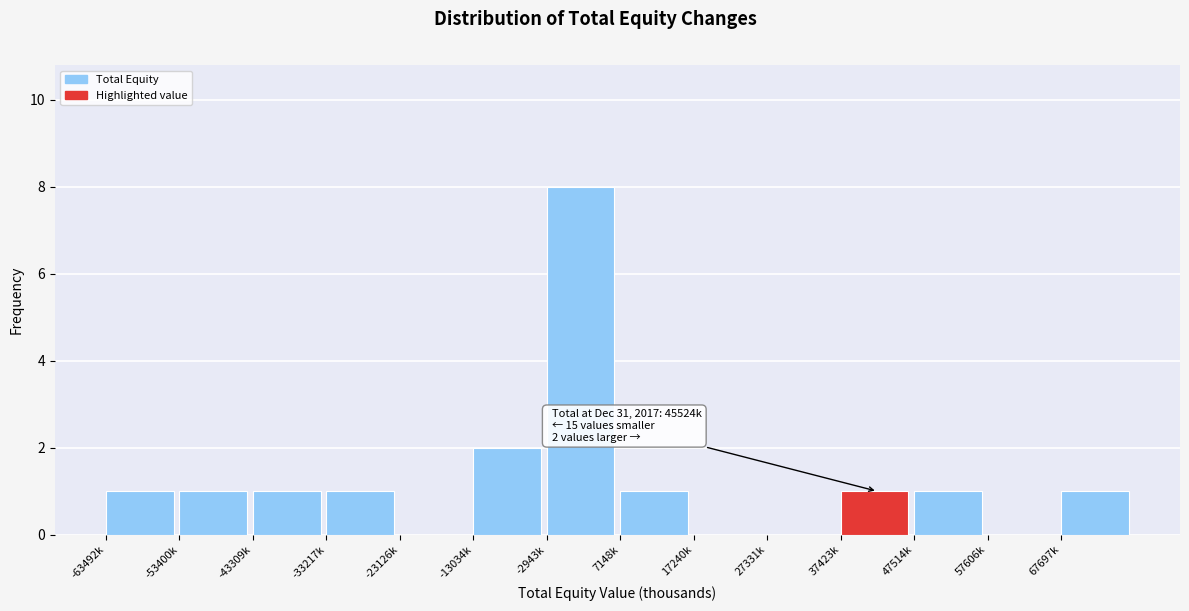

Reading left to right, list all the values displayed in this chart.

-63492k=1	-53400k=1	-43309k=1	-33217k=1	-23126k=0	-13034k=2	-2943k=8	7148k=1	17240k=0	27331k=0	37423k=1	47514k=1	57606k=0	67697k=1